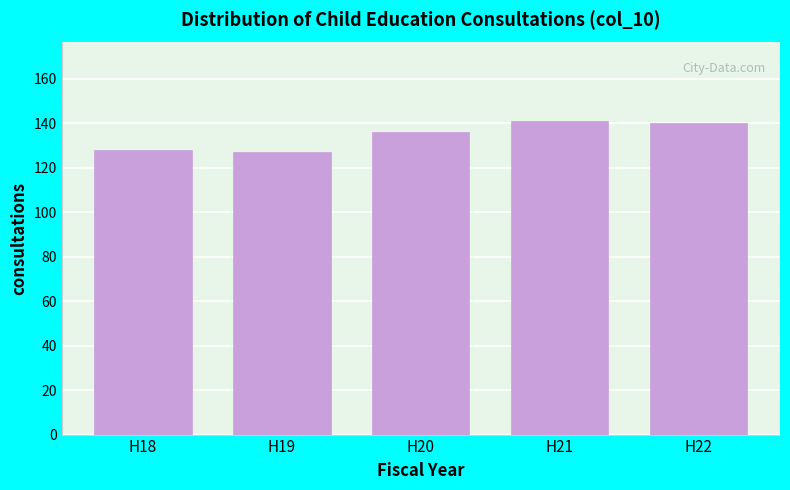

Reading right to left, list all the values displayed in this chart.

140	141	136	127	128